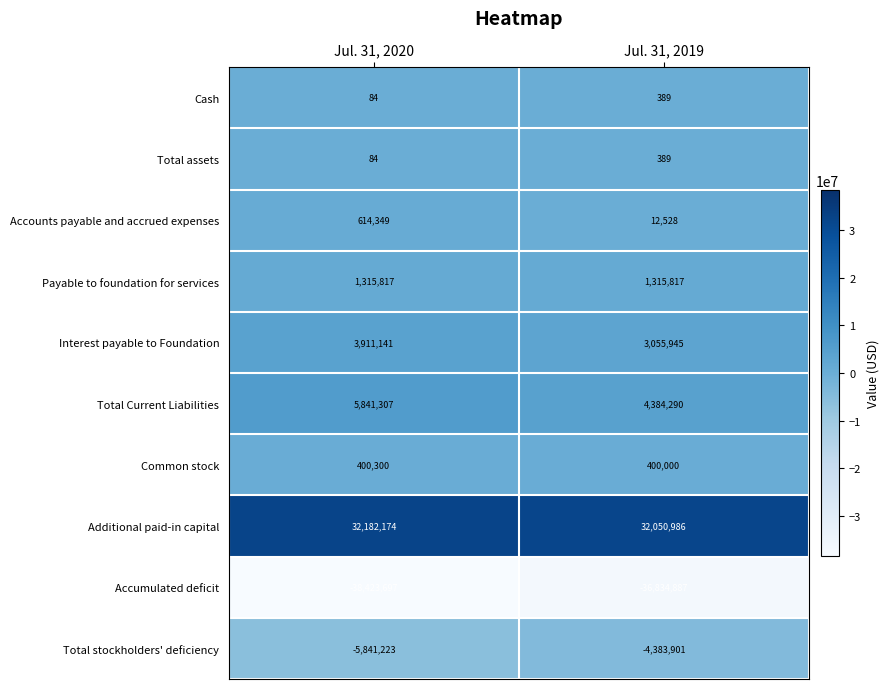

What is the sum of all Total stockholders' deficiency values?

-10225124